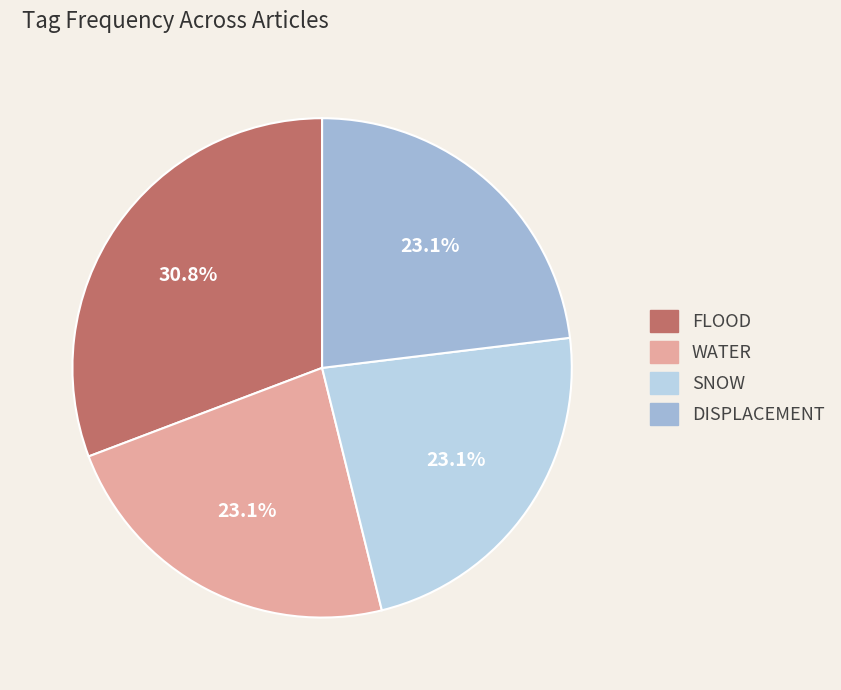

Is there a majority slice in this chart?

No